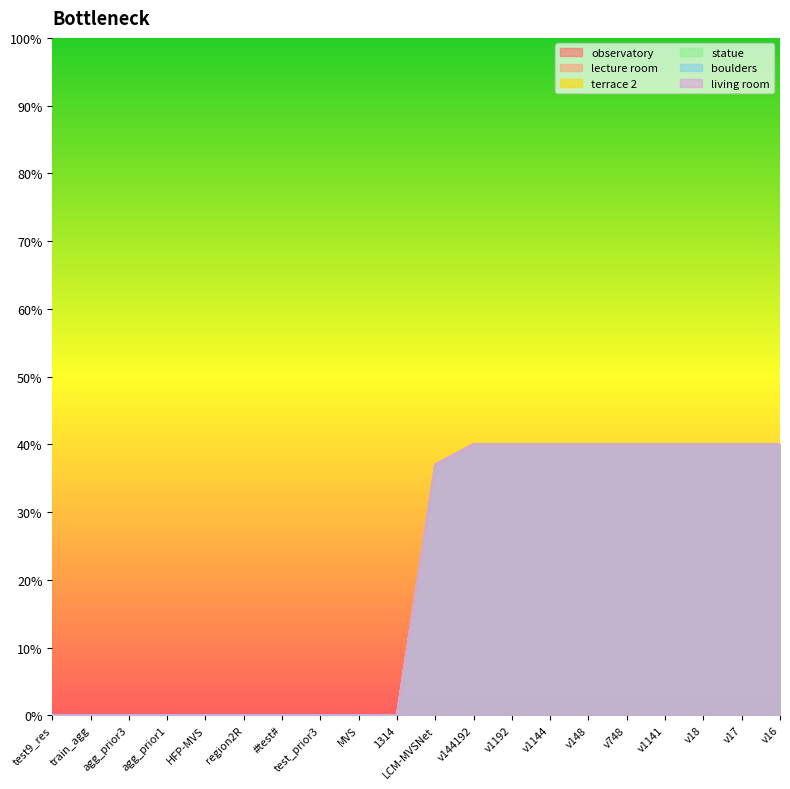

What is the label of the 16th point from the right?

HFP-MVS